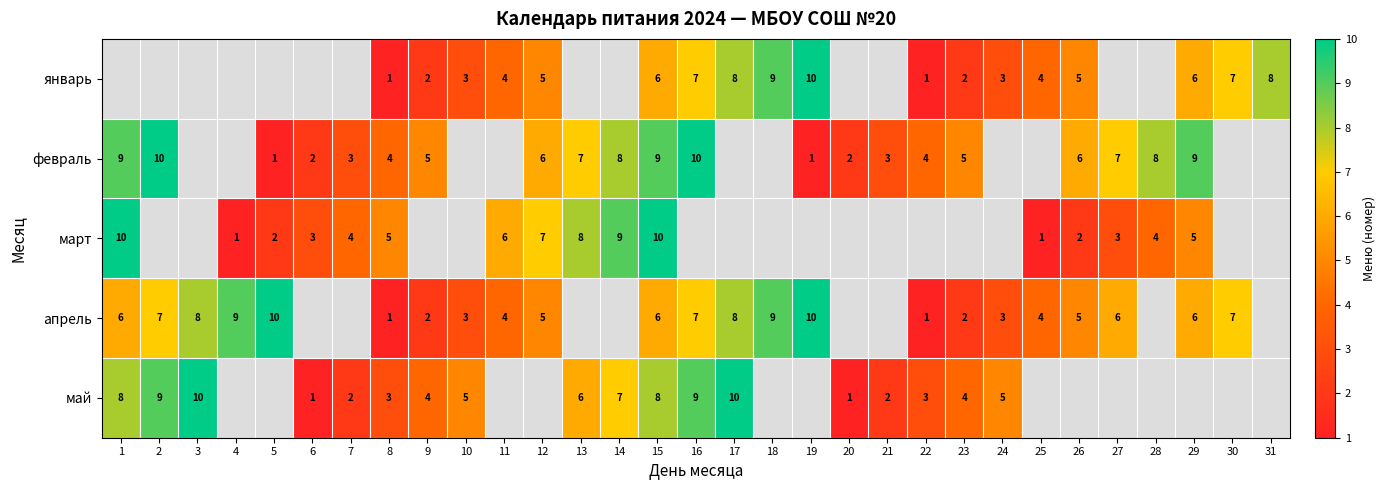

Which category has the highest value across all series?

19